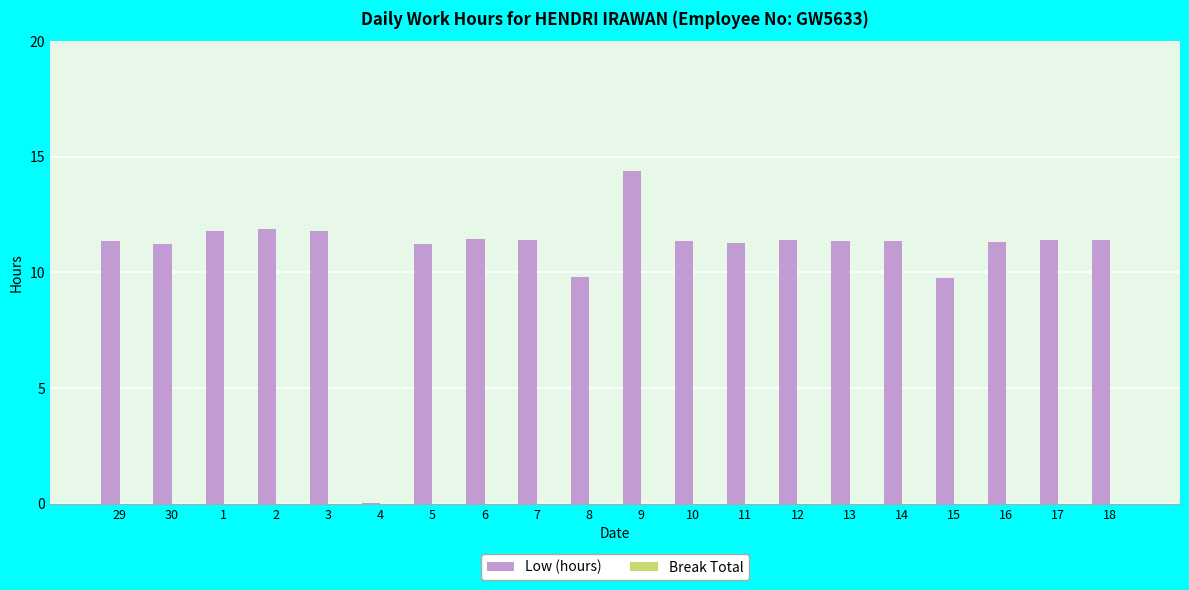

Is it true that the value at 2 is 11.9?

True